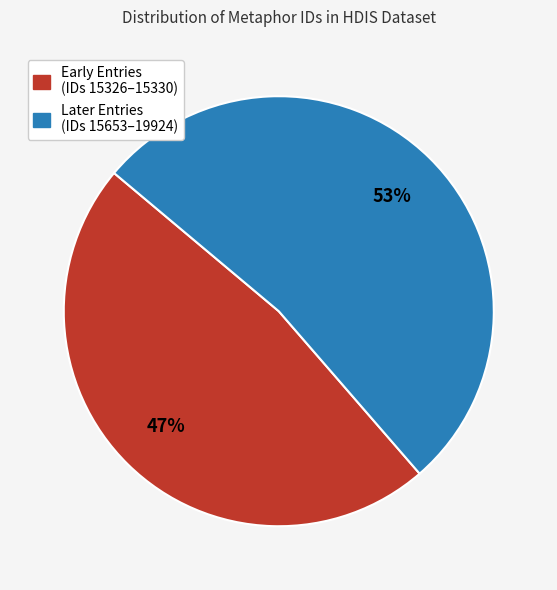

To the nearest percent, what is the average slice percentage?

50%